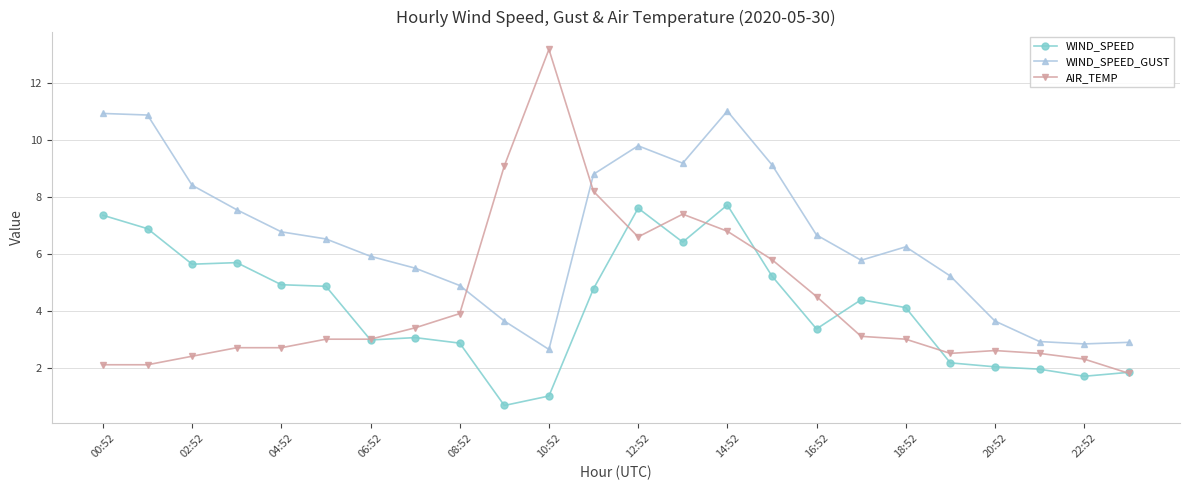

How many categories are shown in the chart?

24